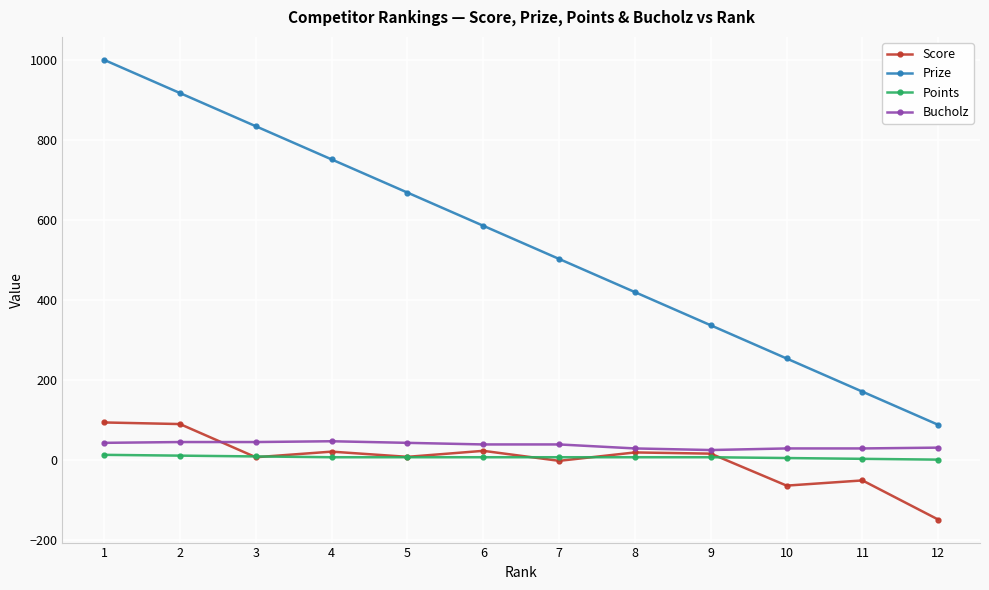

Is the value of Points at 12 greater than the value of Prize at 9?

No